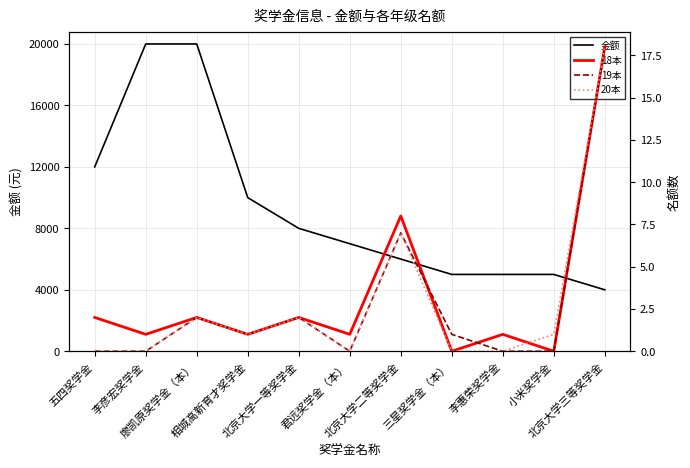

Count the number of data series in this chart.

4